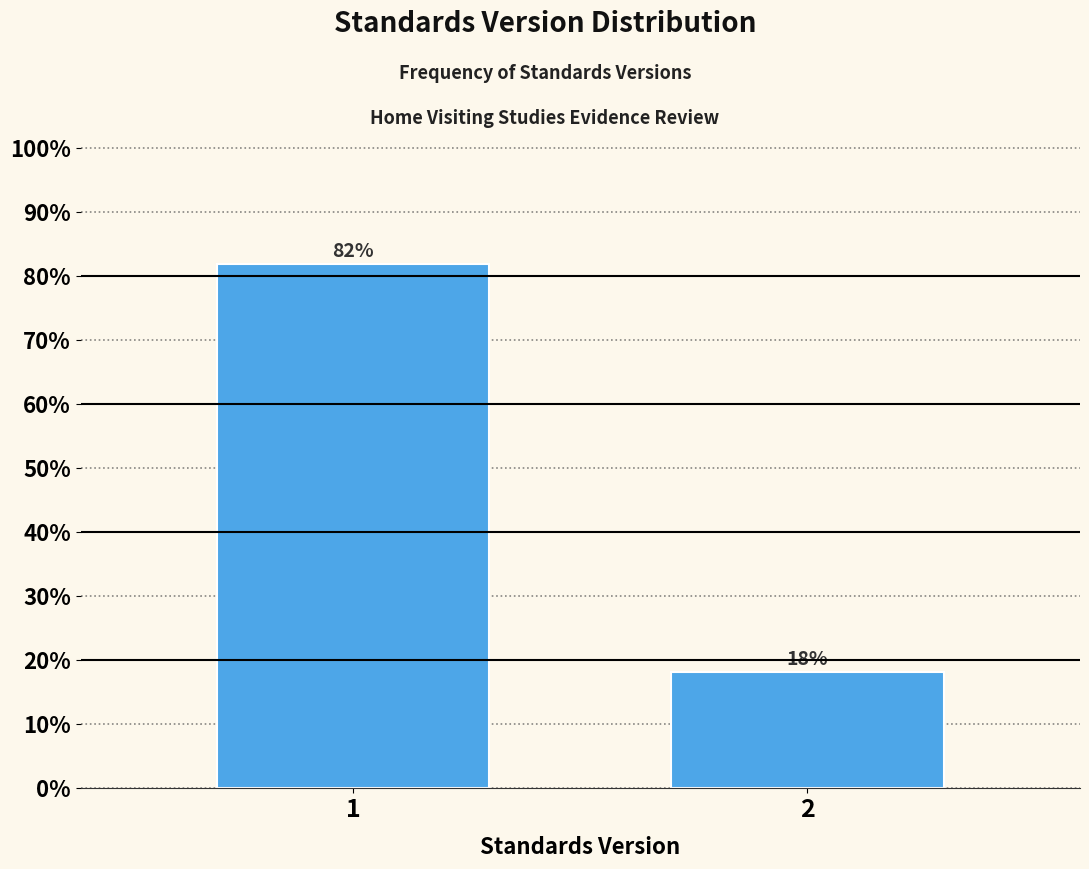

What is the sum of the values at 1 and 2?

100.0